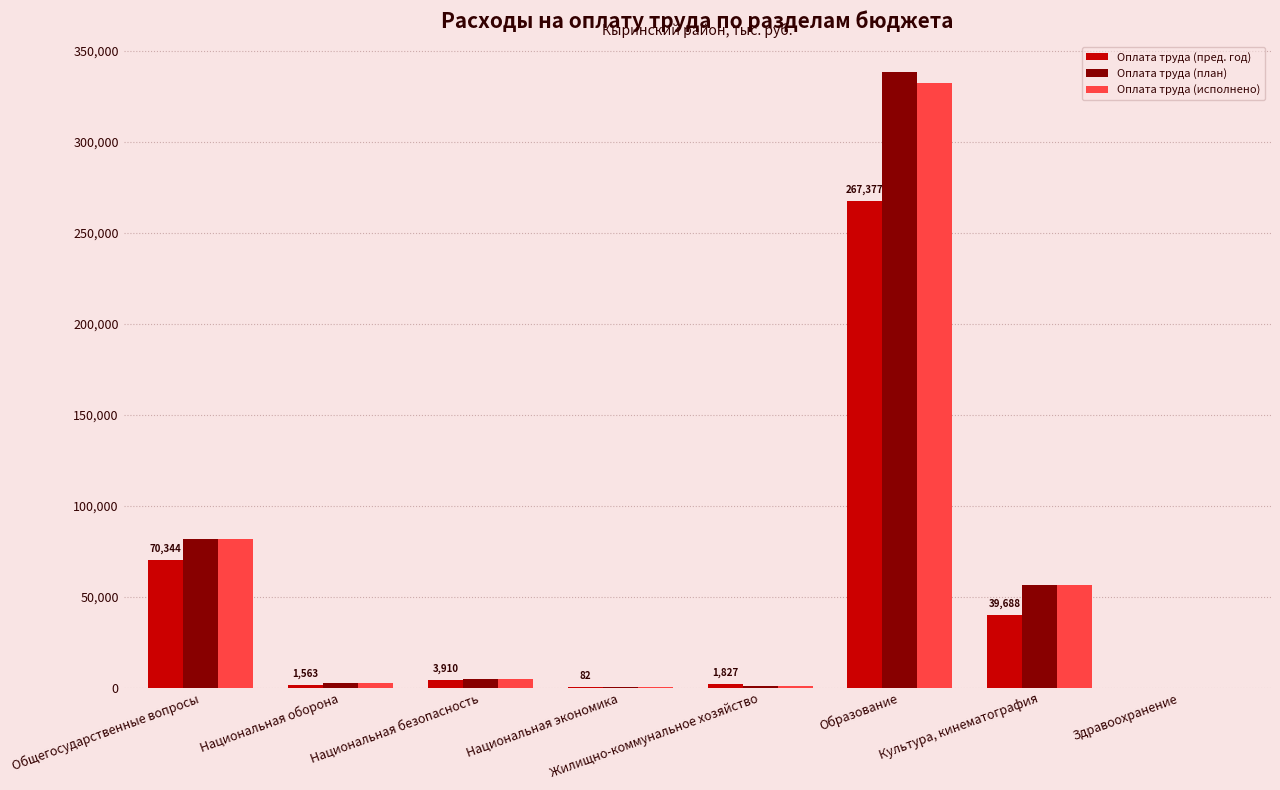

True or false: Оплата труда (пред. год) has a value of 118429.0 at Образование.

False